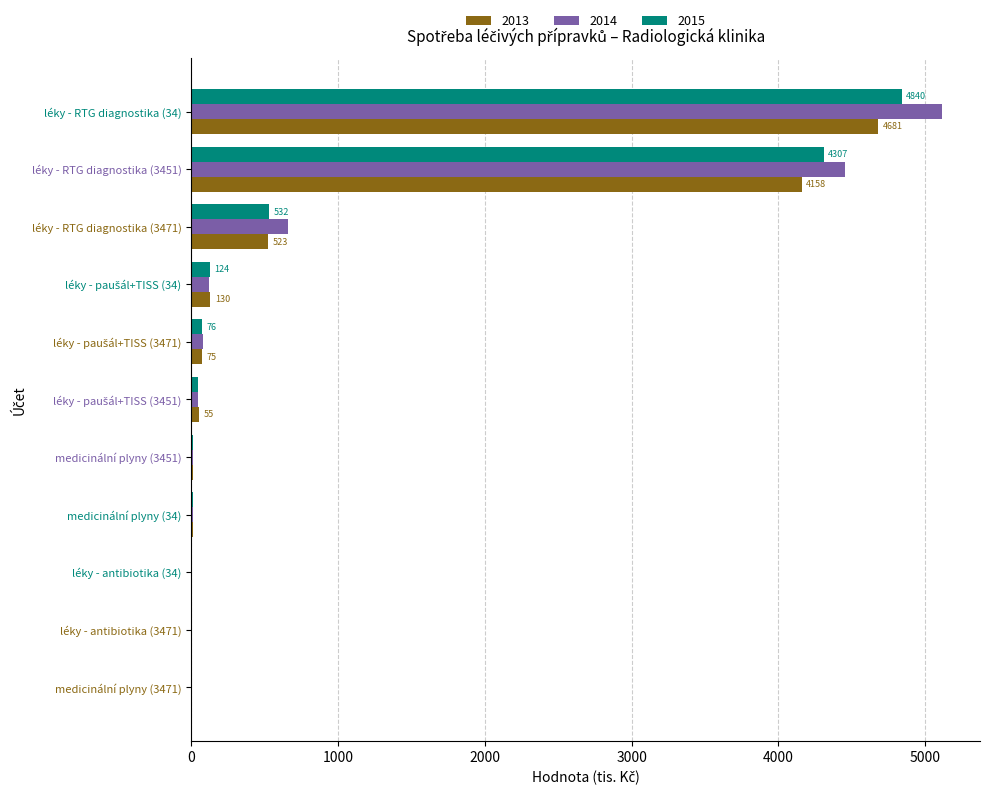

What is the sum of all 2015 values?

9956.8